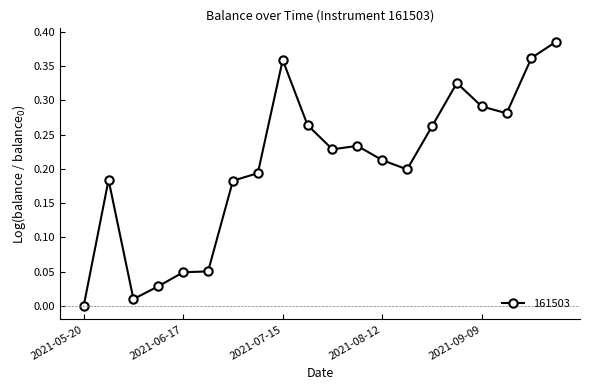

What is the sum of all values?

4.1